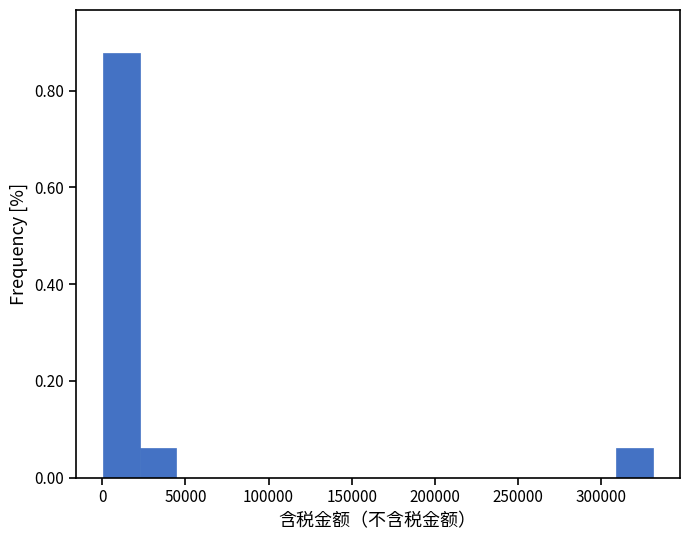

Over which range of the x-axis is the bar tallest?

0 to 20000